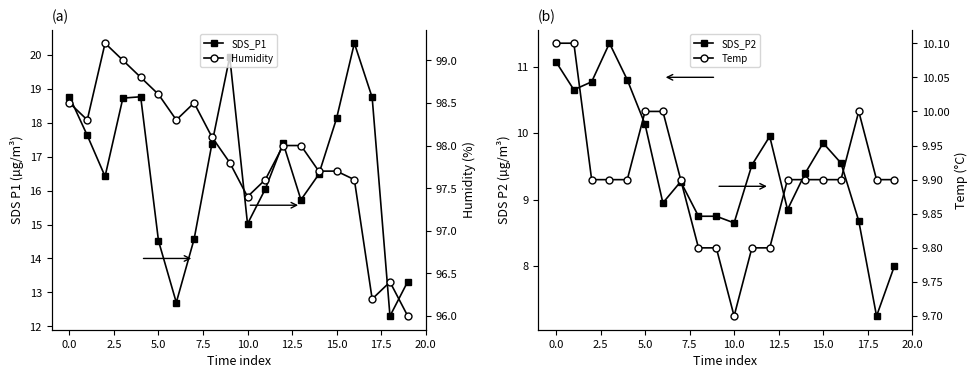

What is the average value of the Temp series?

9.9